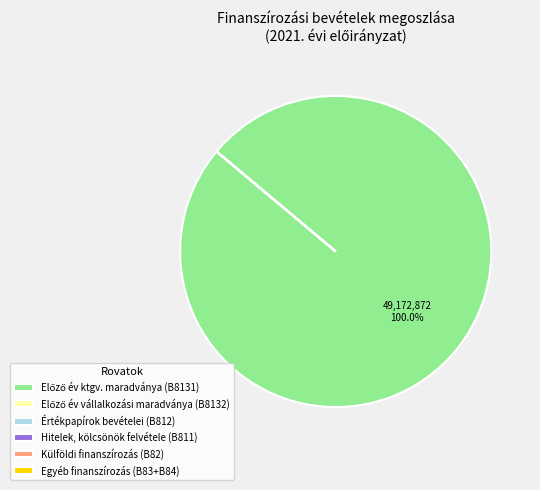

To the nearest percent, what is the difference between the largest and smallest slice percentages?

100%